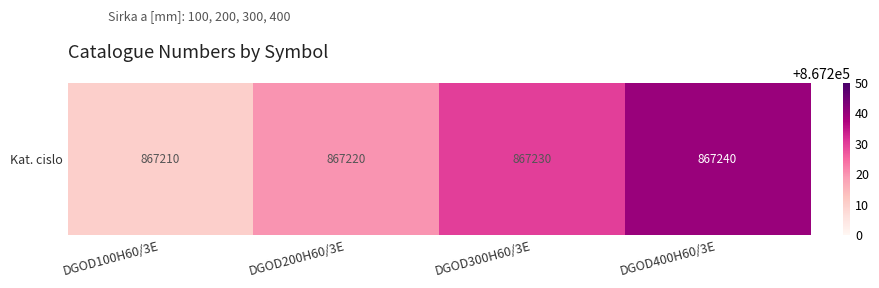

The chart shows a value of 867240 at DGOD400H60/3E. True or false?

True